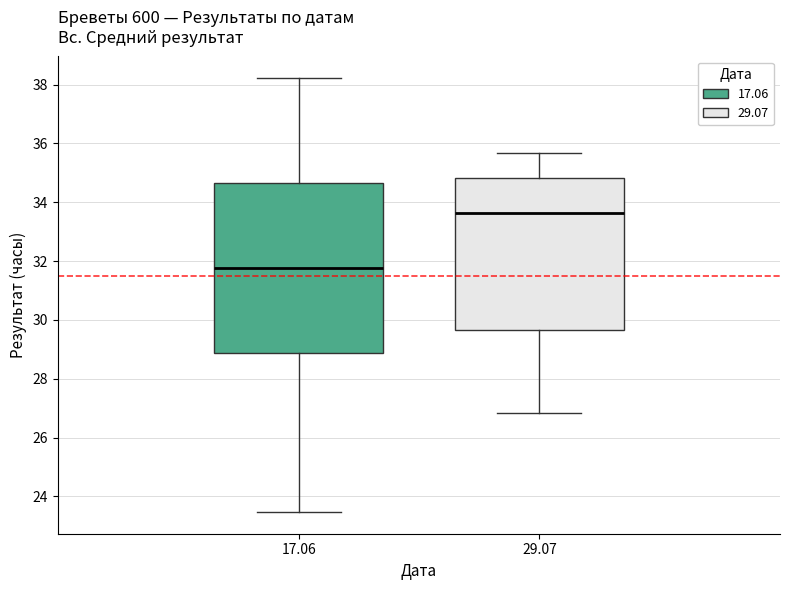

Which box is the tallest, from its lower edge to its upper edge?

17.06